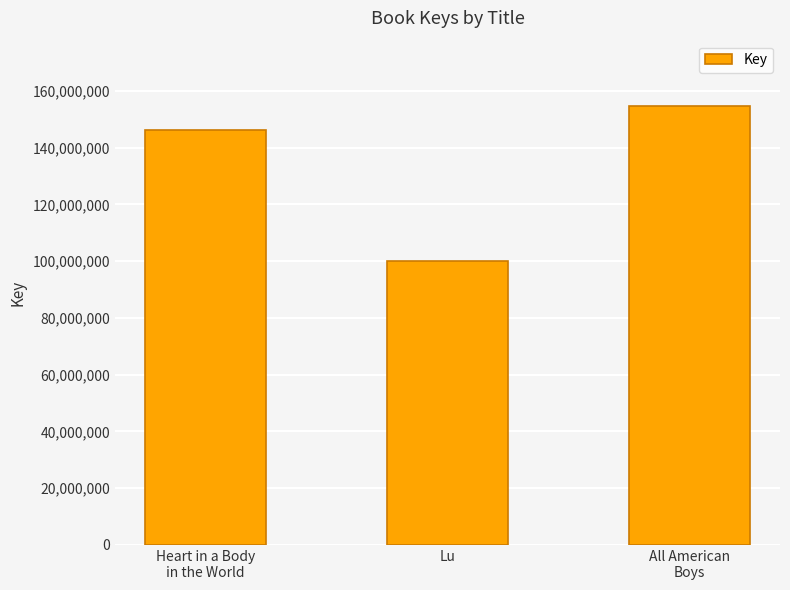

What is the sum of the values at Heart in a Body
in the World and All American
Boys?

300957400